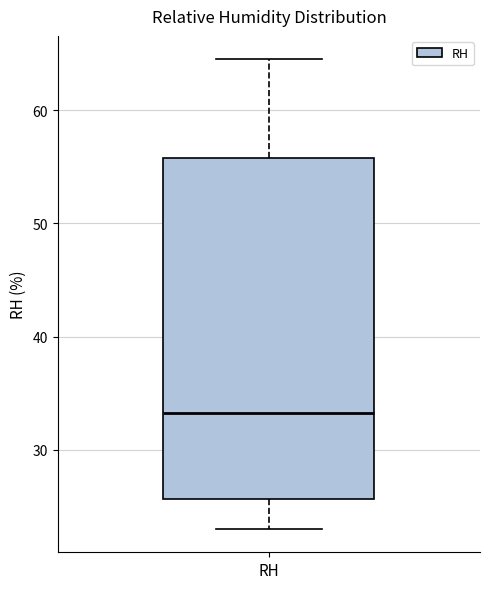

Read this box plot against the y-axis: the position of the median line, the range covered by the box, and the ends of both whiskers. The values are not printed on the chart, so give them approximately, as read against the axis.

median 33, box 26 to 56, whiskers 23 to 65